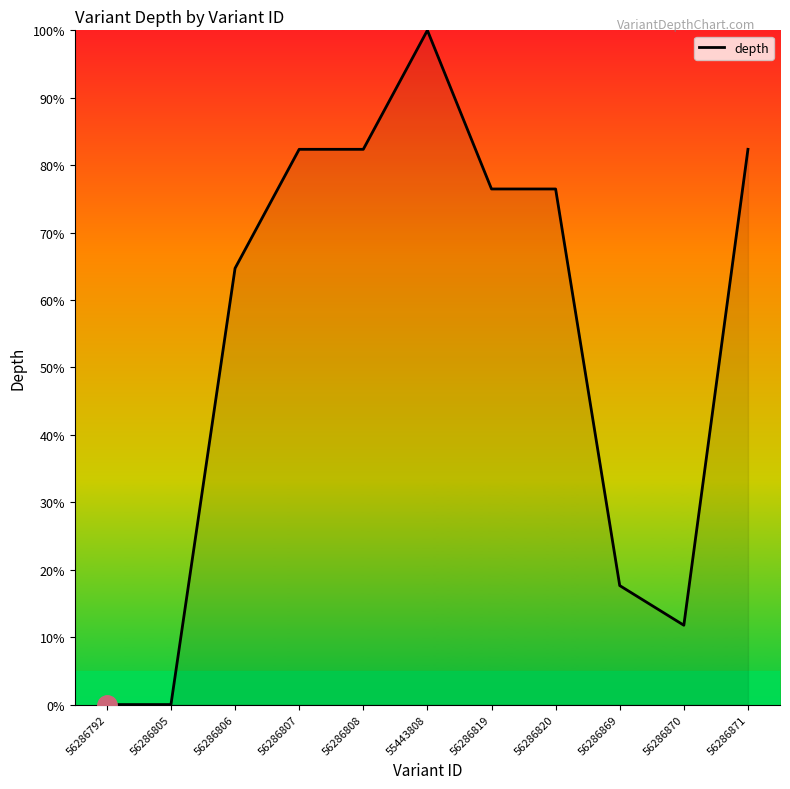

True or false: the data shows 26.4 at 56286806.

False